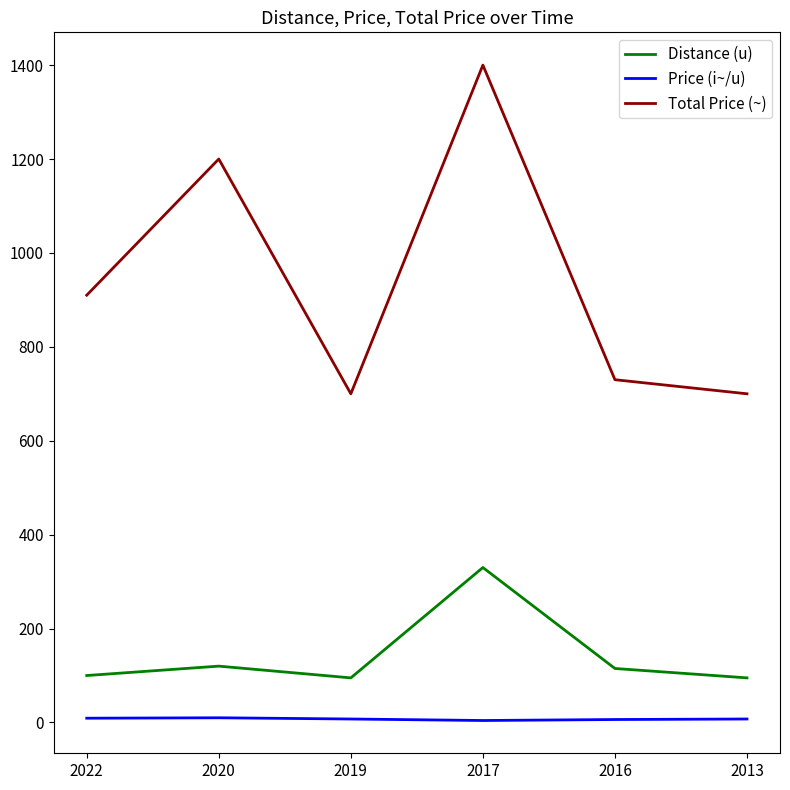

Is the value of Total Price (~) at 2017 greater than the value of Distance (u) at 2020?

Yes